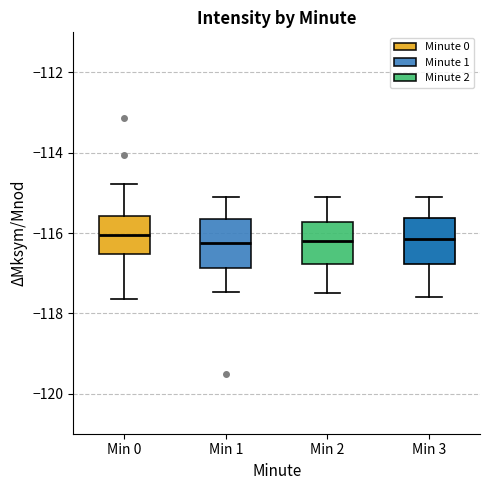

Where does the upper whisker of the box for Min 3 end on the y-axis? The values are not printed on the chart, so give them approximately, as read against the axis.

-115.0